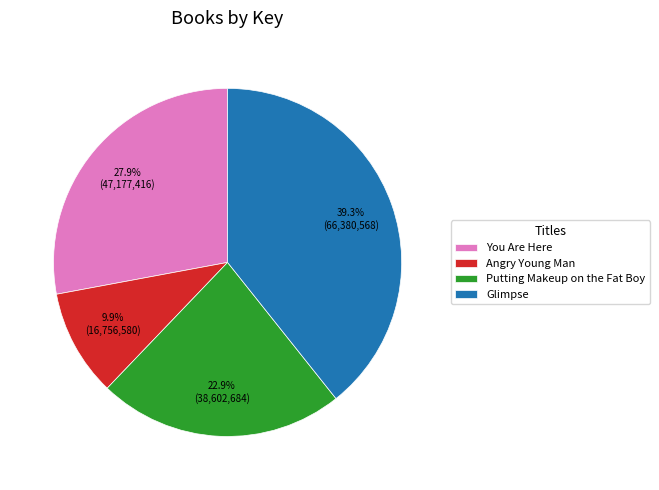

What is the ratio of the value at Putting Makeup on the Fat Boy to the value at You Are Here?

0.8